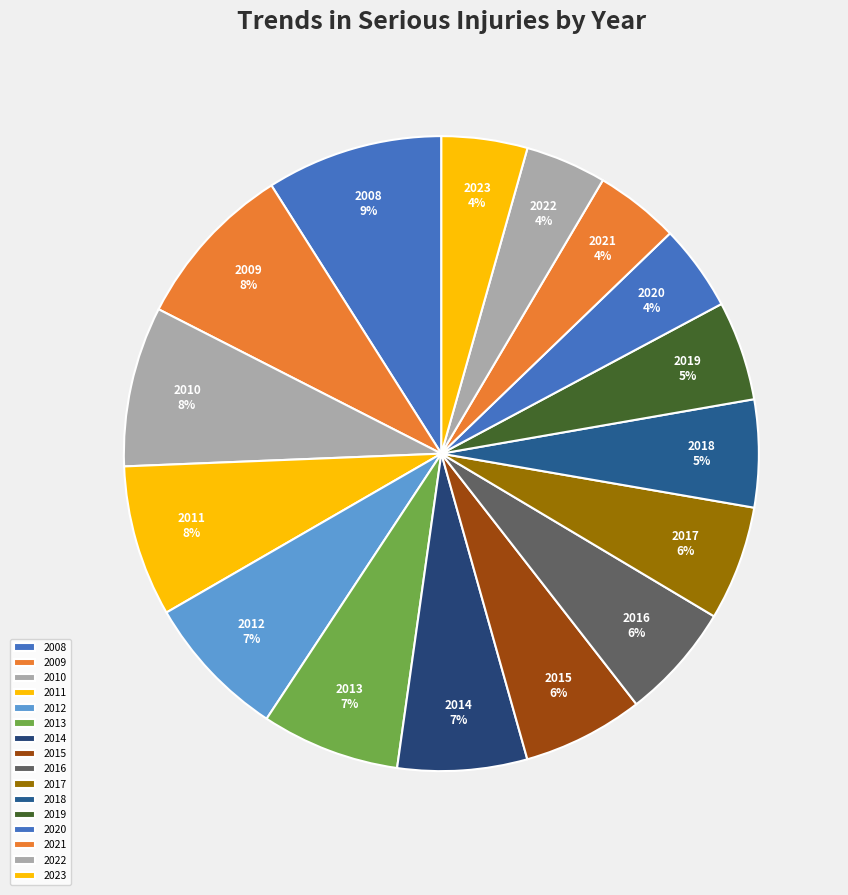

What percentage is the 2008 slice, to the nearest percent?

9%